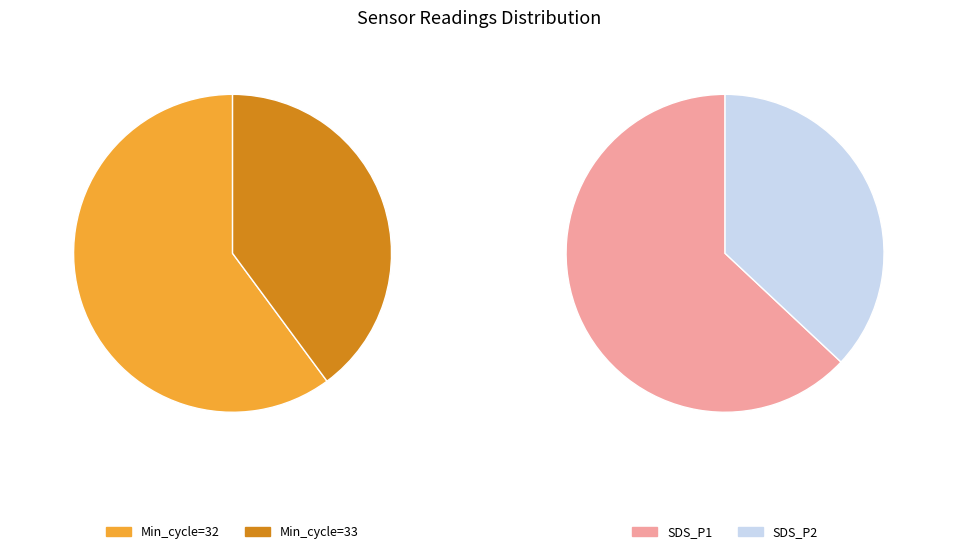

What is the largest slice in the pie chart?

32